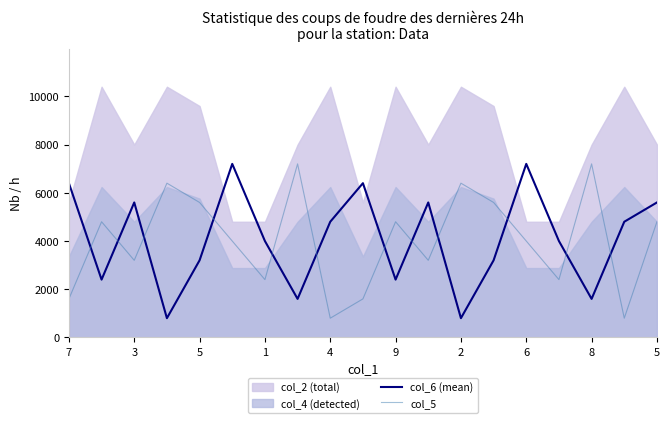

What is the difference between the maximum and minimum values in the col_5 series?

6400